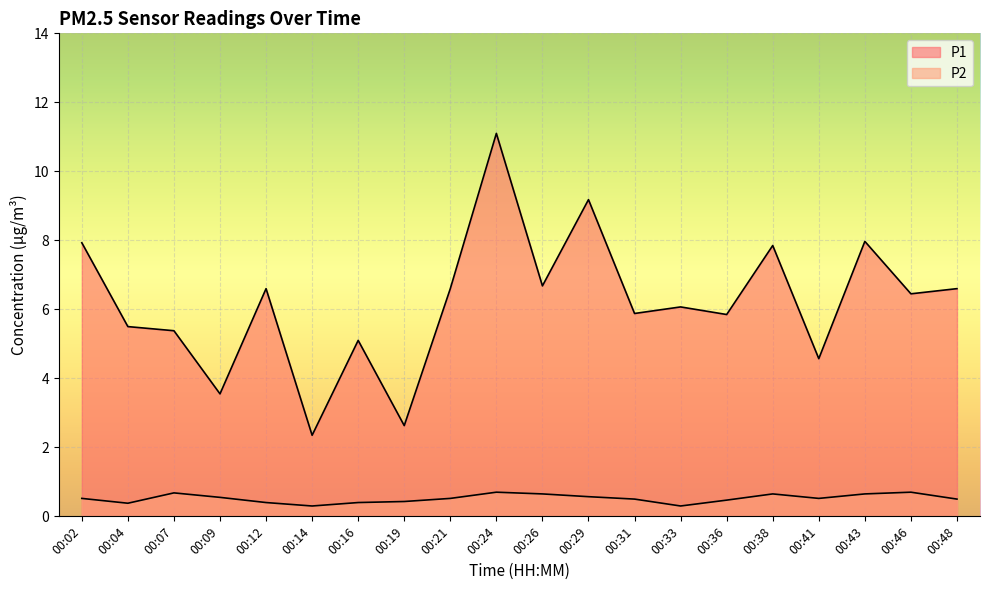

What are all the series names shown in the legend?

P1, P2